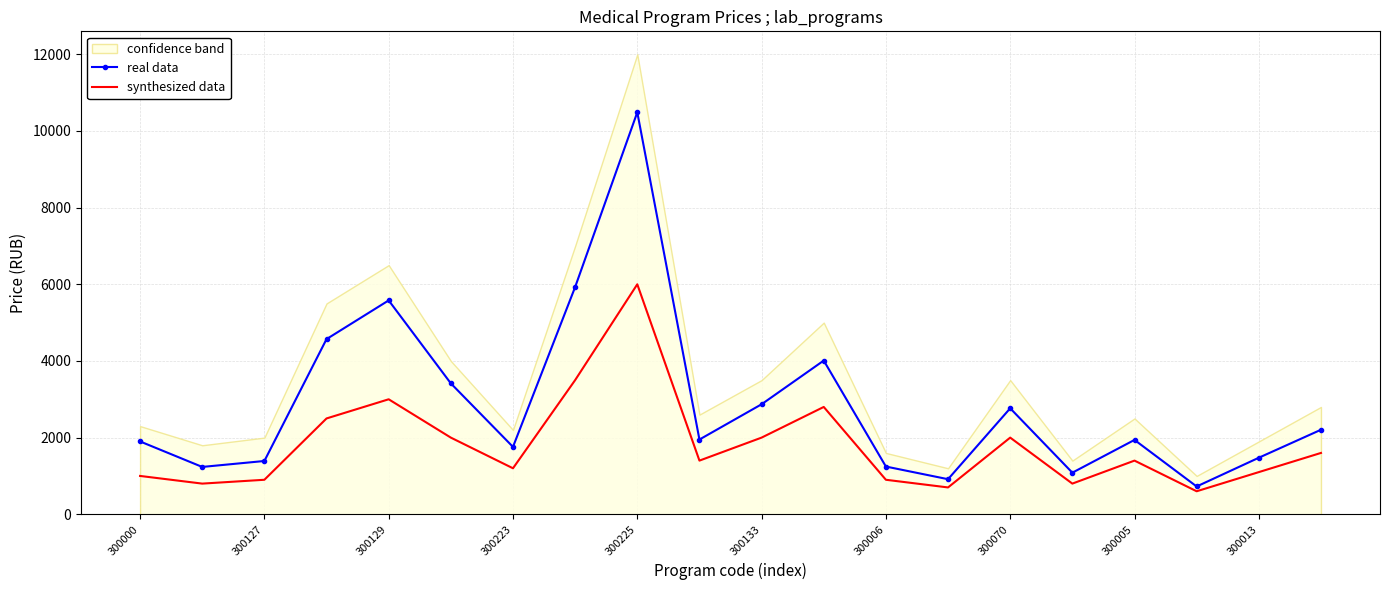

What is the maximum value for synthesized data?

6000